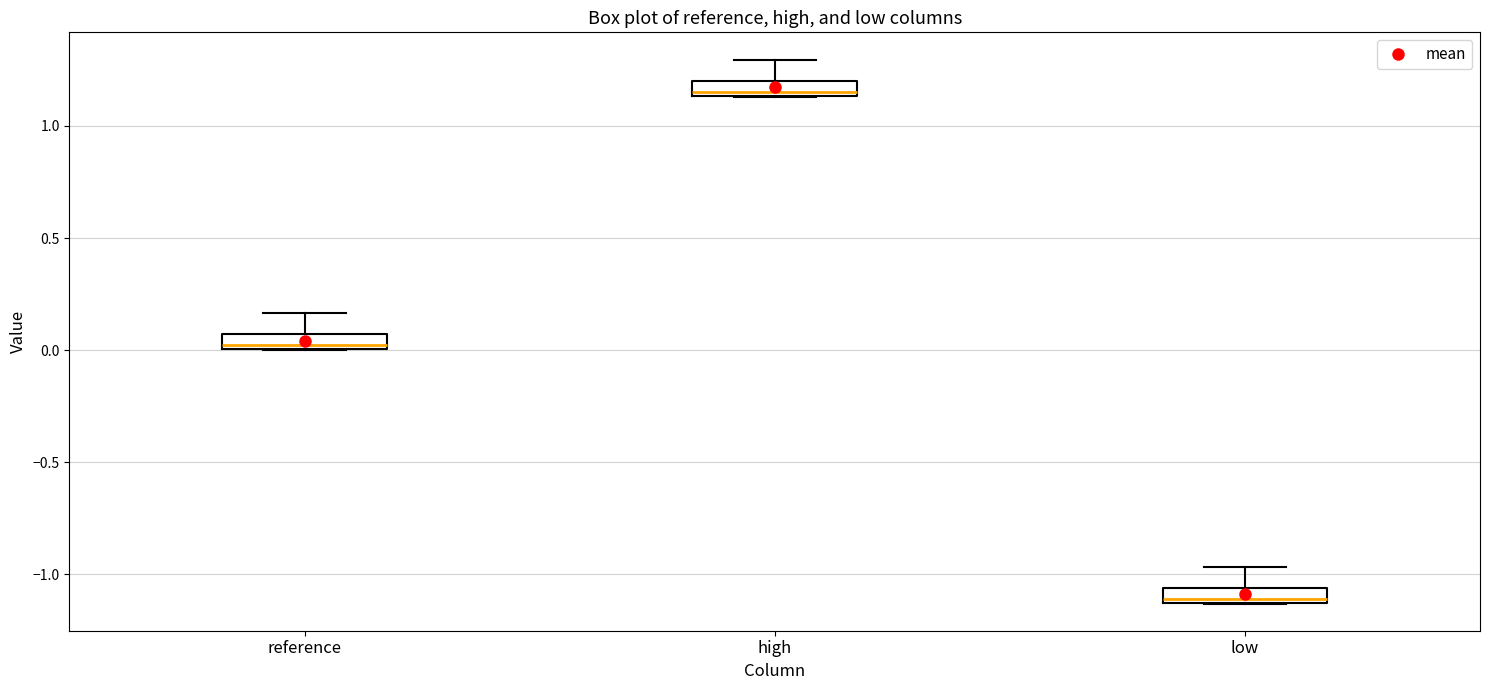

Where is the lower edge of the box for low on the y-axis? The values are not printed on the chart, so give them approximately, as read against the axis.

-1.15